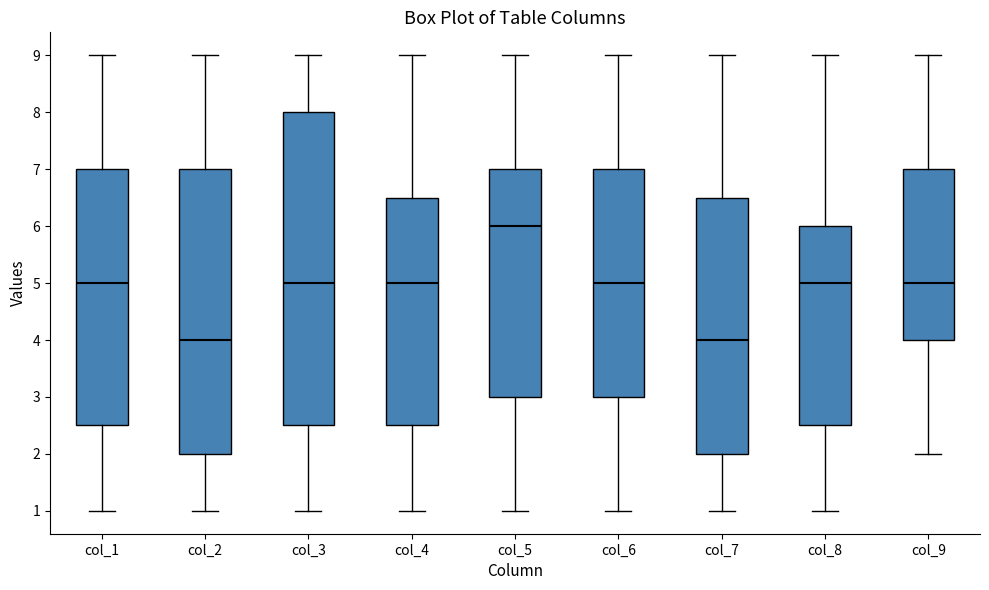

Reading left to right, transcribe this box plot: for each box, give where its median line is, the range the box spans, and where its two whiskers end, as read against the y-axis. The values are not printed on the chart, so give them approximately, as read against the axis.

col_1: median 5.0, box 2.5 to 7.0, whiskers 1.0 to 9.0
col_2: median 4.0, box 2.0 to 7.0, whiskers 1.0 to 9.0
col_3: median 5.0, box 2.5 to 8.0, whiskers 1.0 to 9.0
col_4: median 5.0, box 2.5 to 6.5, whiskers 1.0 to 9.0
col_5: median 6.0, box 3.0 to 7.0, whiskers 1.0 to 9.0
col_6: median 5.0, box 3.0 to 7.0, whiskers 1.0 to 9.0
col_7: median 4.0, box 2.0 to 6.5, whiskers 1.0 to 9.0
col_8: median 5.0, box 2.5 to 6.0, whiskers 1.0 to 9.0
col_9: median 5.0, box 4.0 to 7.0, whiskers 2.0 to 9.0